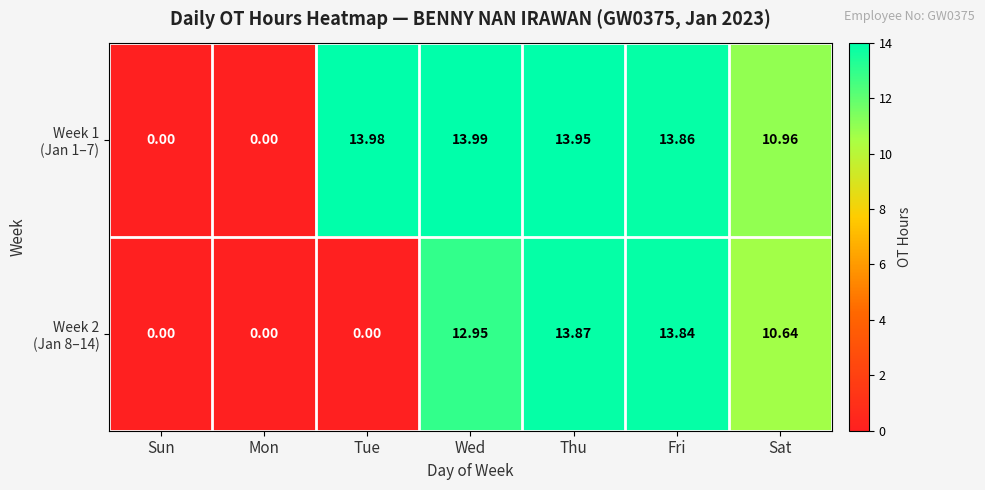

How many data points does each series have?

7